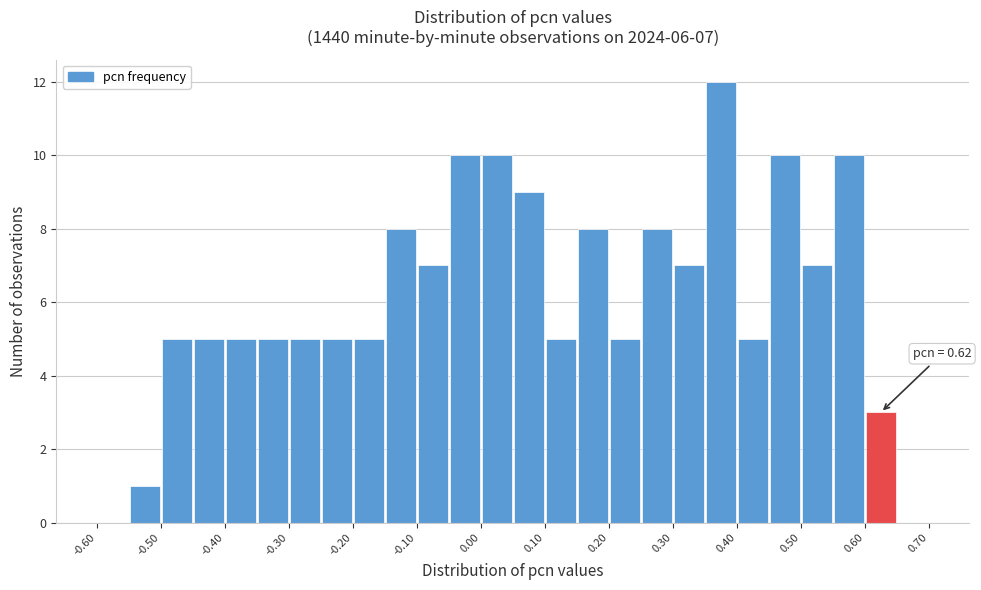

Which range on the x-axis has the tallest bar?

0.35 to 0.40